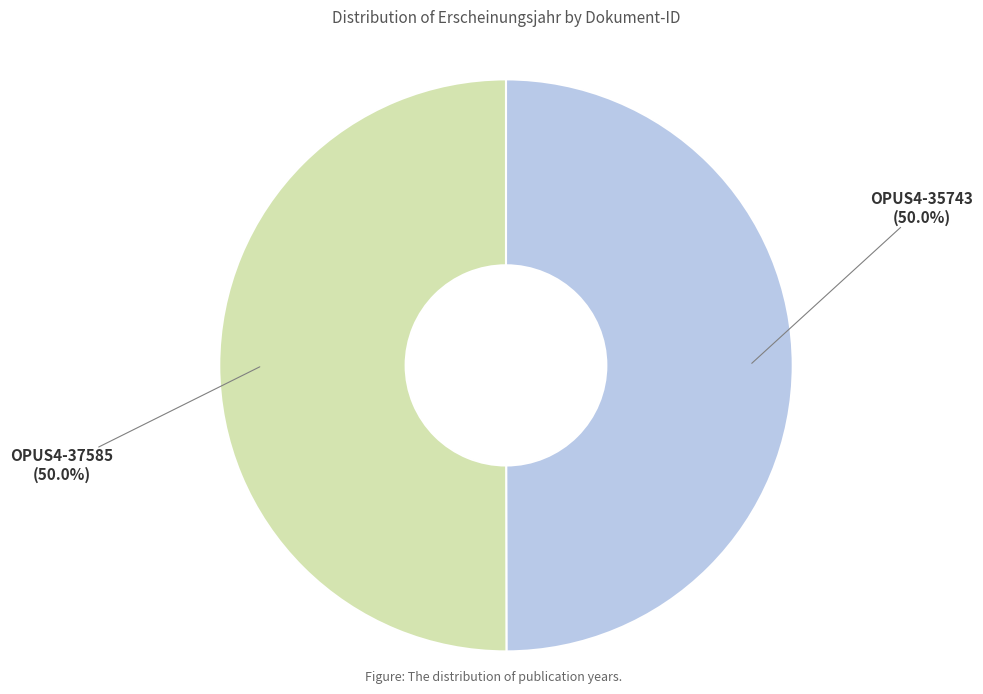

What is the ratio of the value at OPUS4-37585 to the value at OPUS4-35743?

1.0